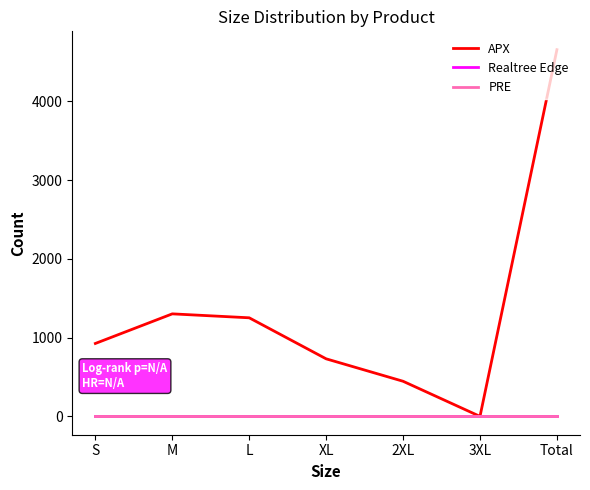

What is the spread (max minus min) of values at Total?

4657